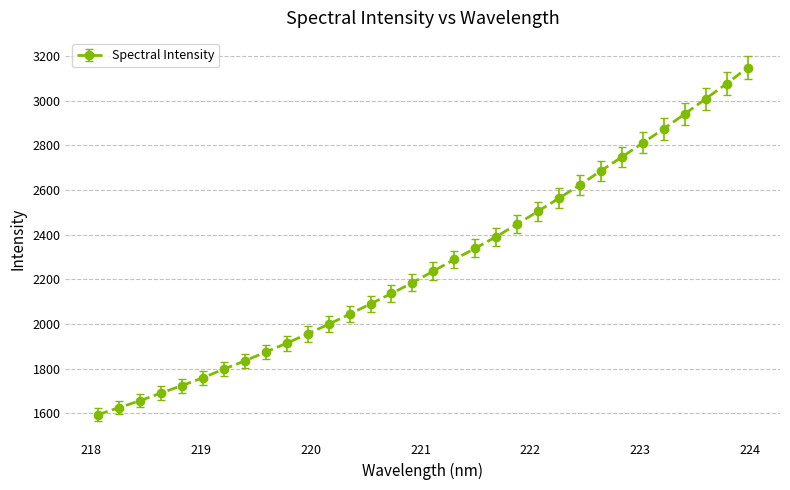

What is the difference between the second highest and second lowest values?

1451.7